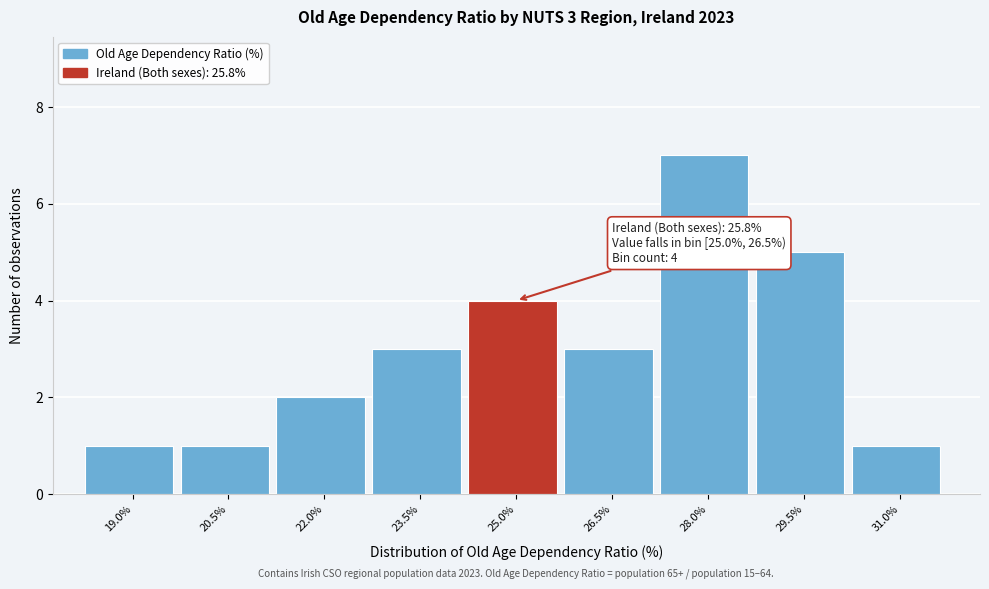

Reading left to right, what are all the values shown in this chart?

19.0%=1	20.5%=1	22.0%=2	23.5%=3	25.0%=4	26.5%=3	28.0%=7	29.5%=5	31.0%=1